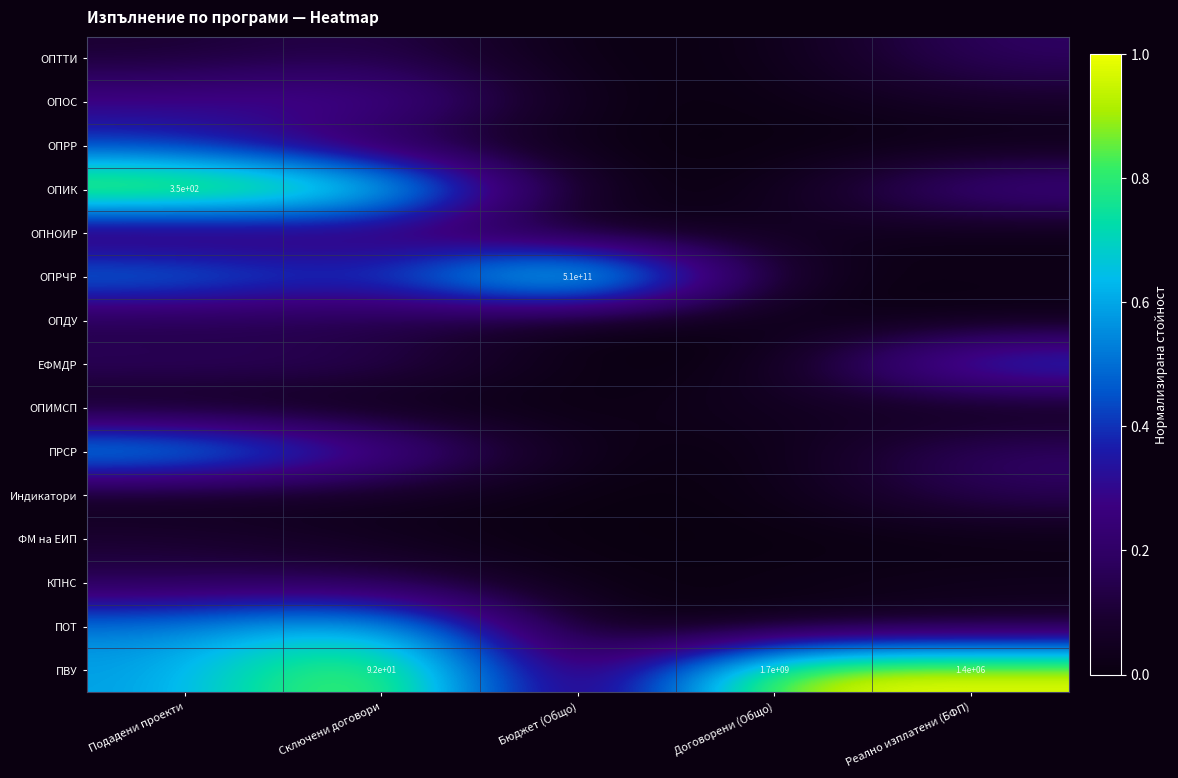

The ОПДУ series shows 0.2 at Сключени договори. True or false?

False